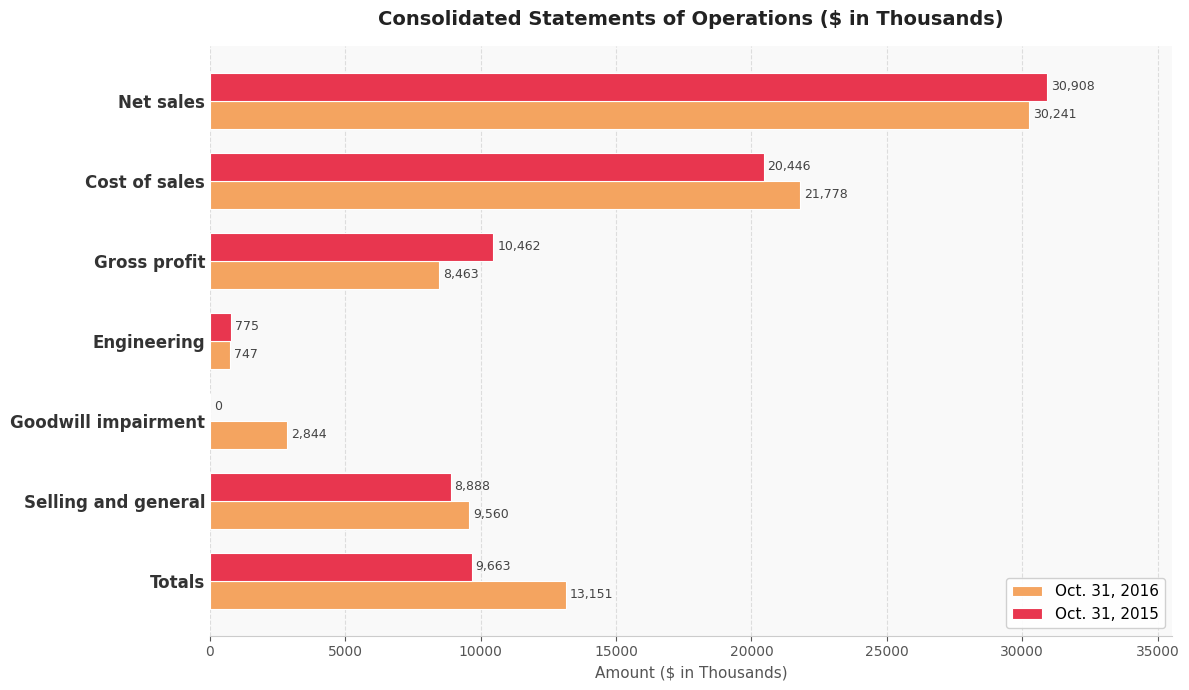

Which series changed the most between Net sales and Gross profit?

Oct. 31, 2016